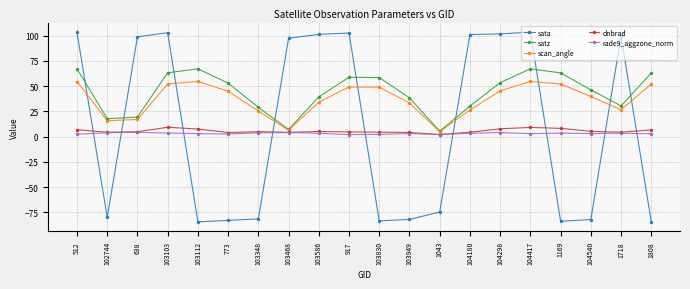

How many categories are shown in the chart?

20